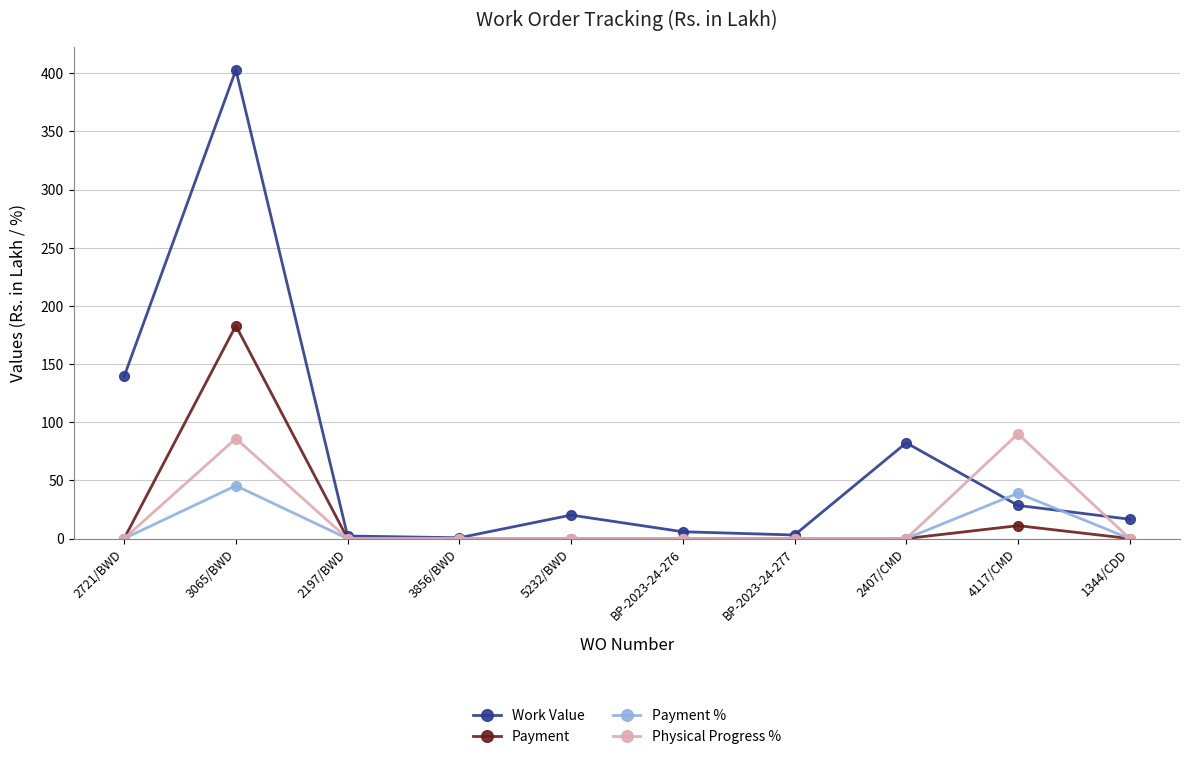

Does the chart display data point markers on the line(s)?

Yes